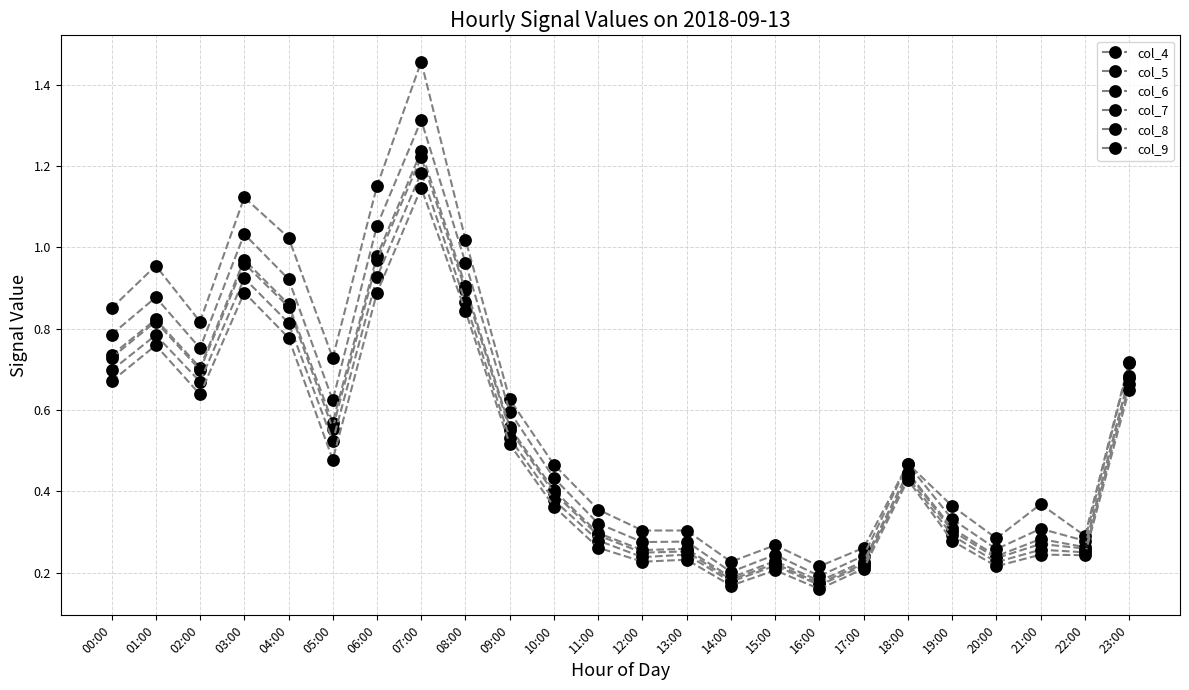

How many data points does each series have?

24